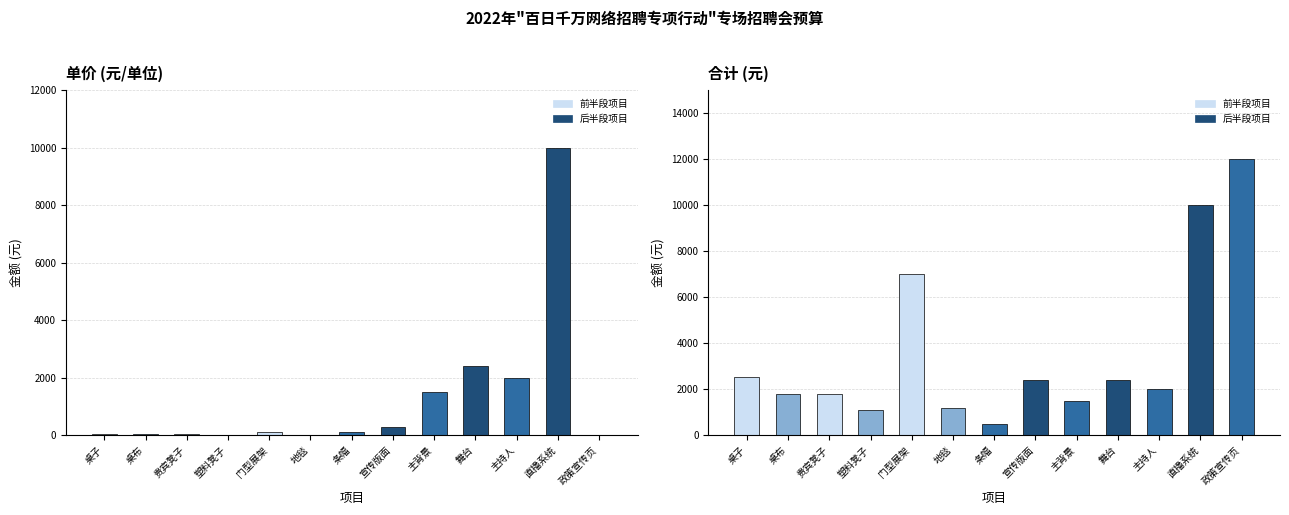

Which has a higher value, 主背景 or 直播系统?

直播系统